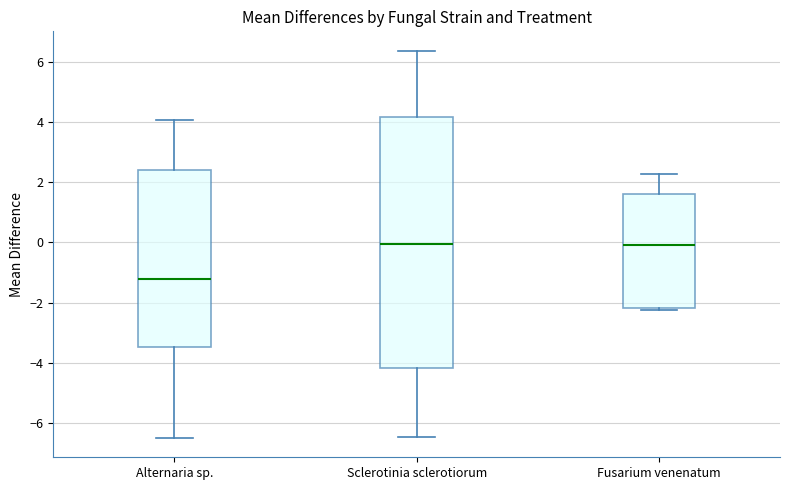

Which box is the tallest, from its lower edge to its upper edge?

Sclerotinia sclerotiorum